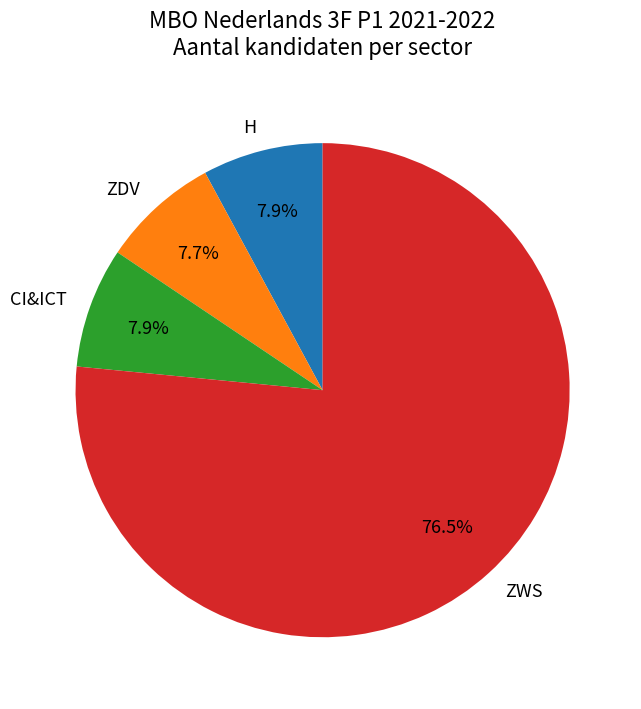

Between ZWS and CI&ICT, which is larger?

ZWS